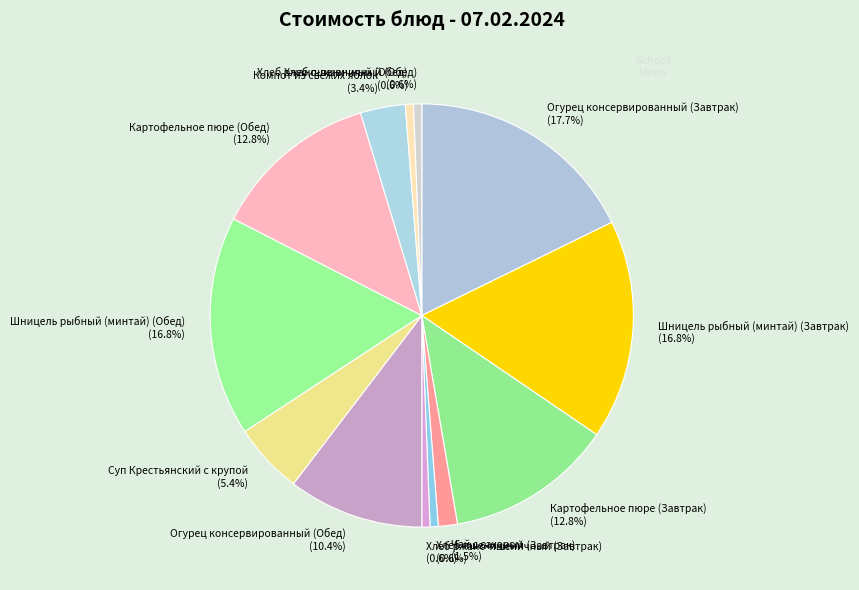

How many slices are in this pie chart?

13